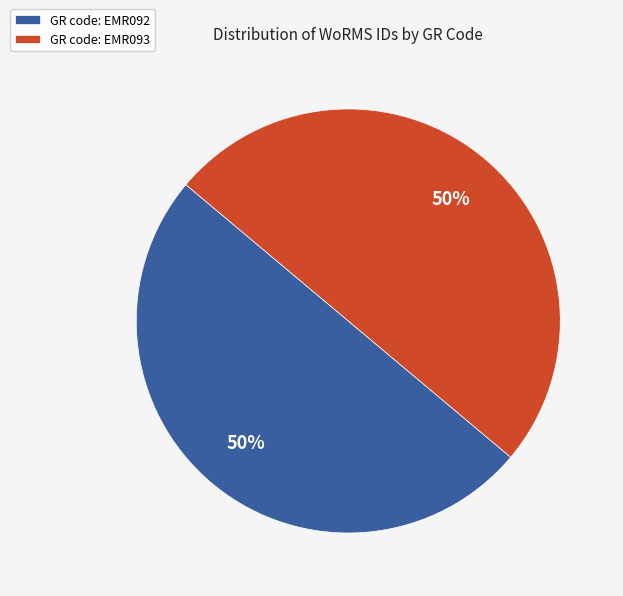

True or false: GR code: EMR092 accounts for 40% of the total.

False